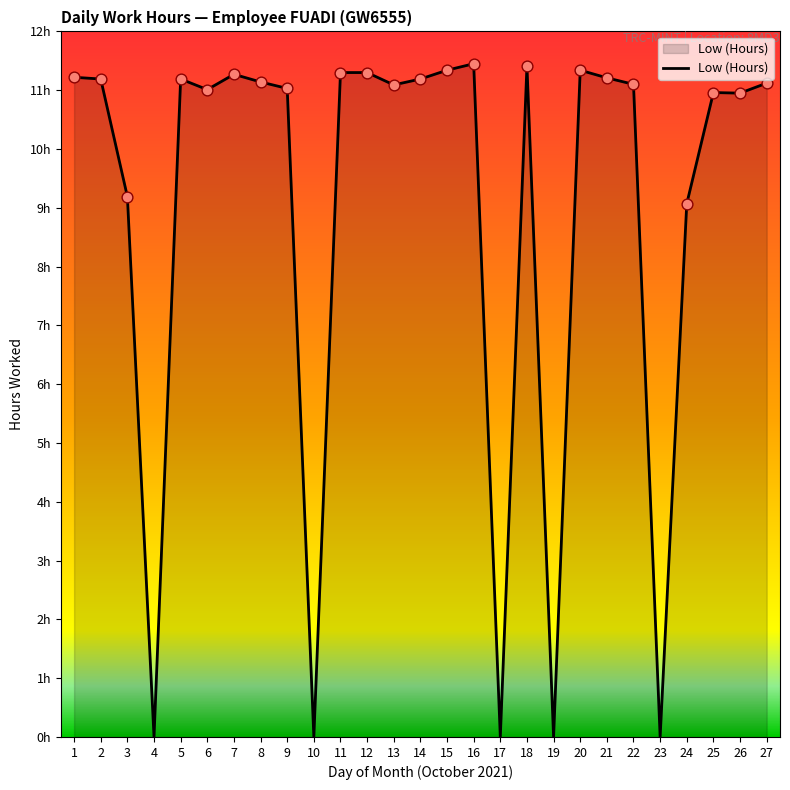

What is the change in value from 17 to 20?

+11.3